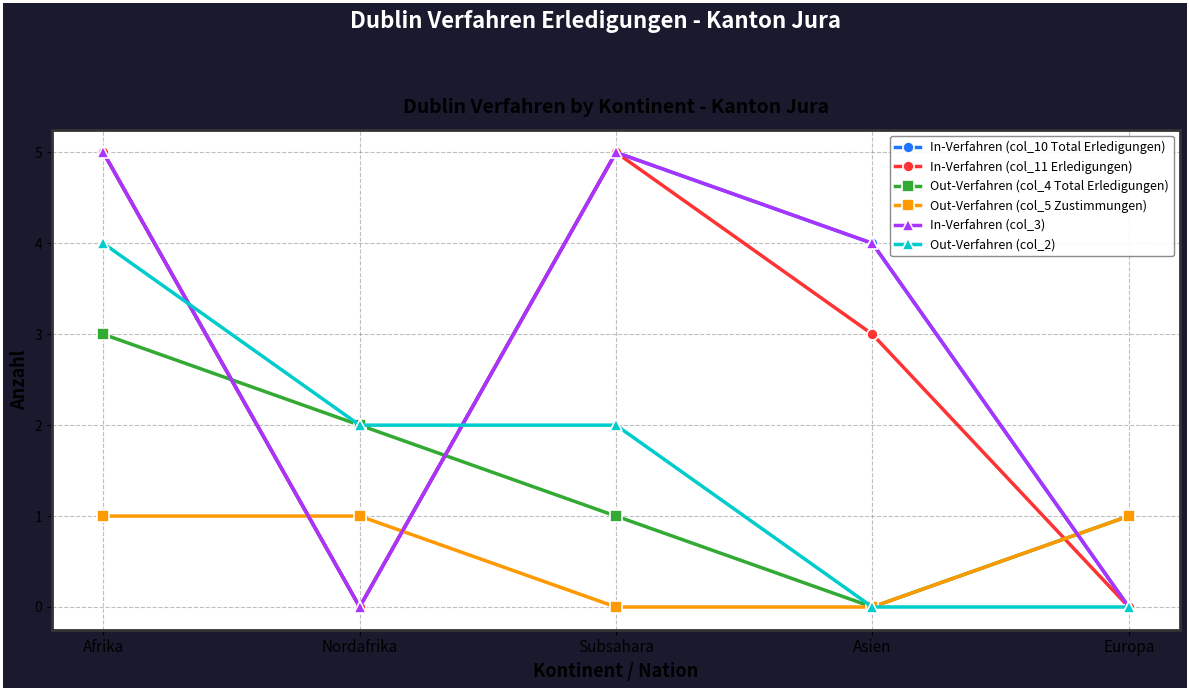

What is the average value of the In-Verfahren (col_11 Erledigungen) series?

3